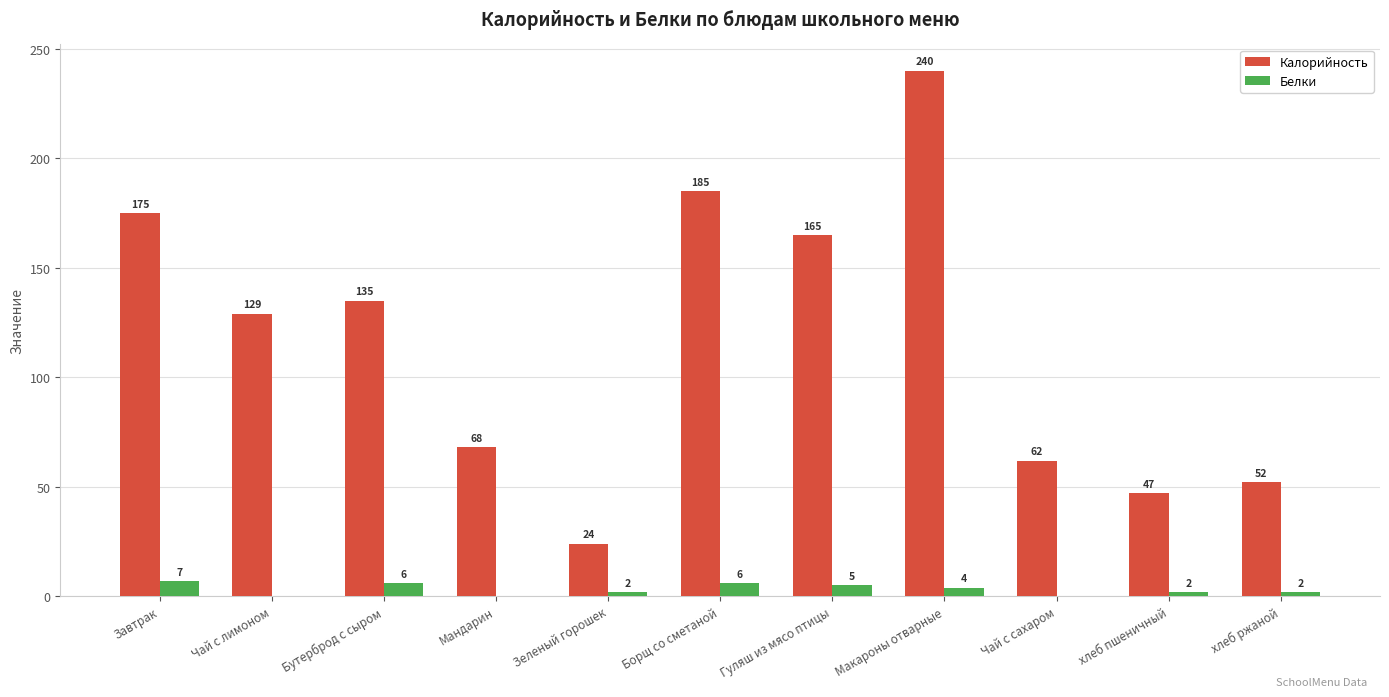

At which label does Калорийность reach its peak?

Макароны отварные